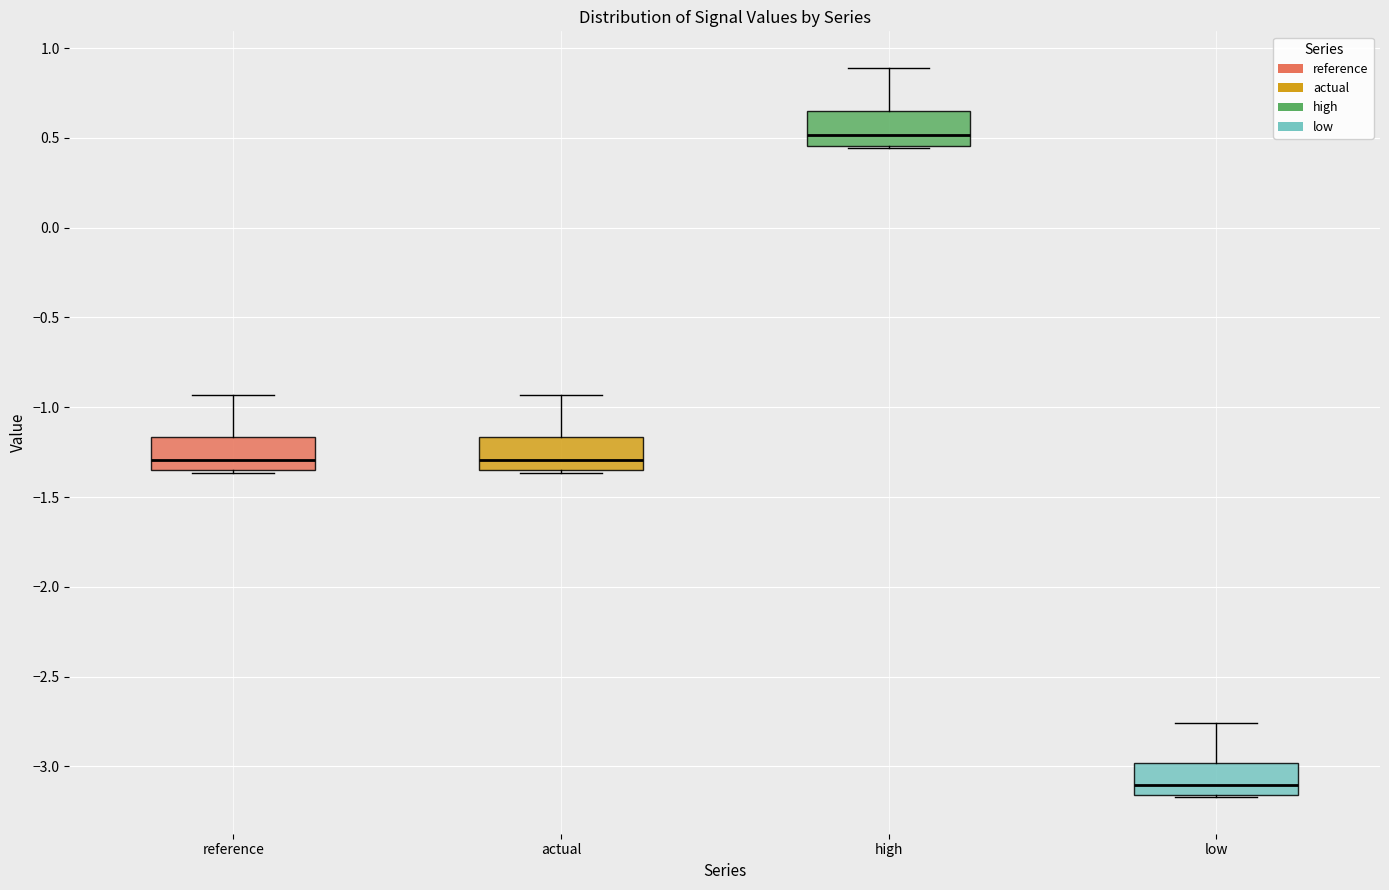

Where is the upper edge of the box for low on the y-axis? The values are not printed on the chart, so give them approximately, as read against the axis.

-3.00